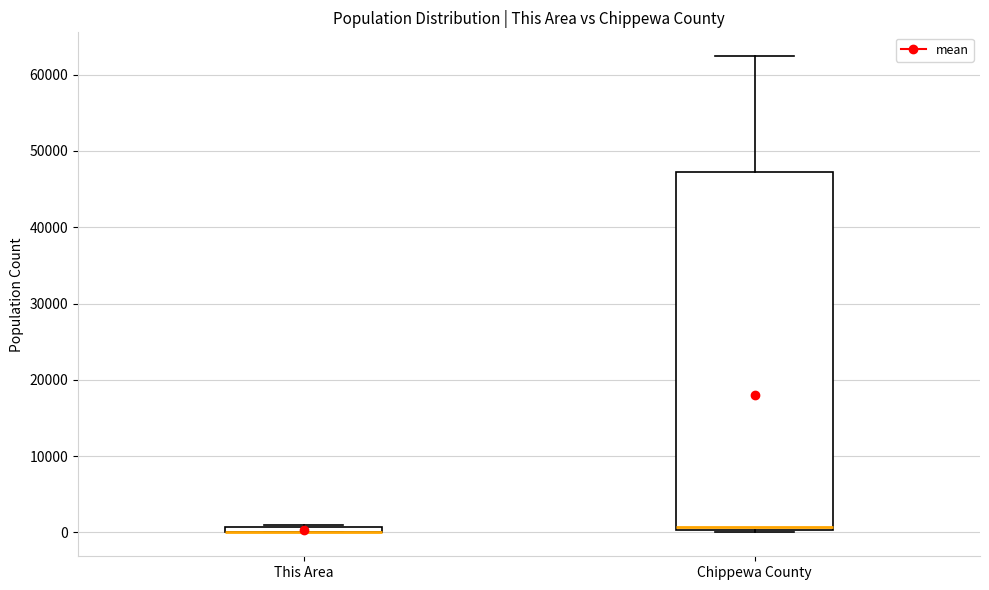

Where does the upper whisker of the box for Chippewa County end on the y-axis? The values are not printed on the chart, so give them approximately, as read against the axis.

62000